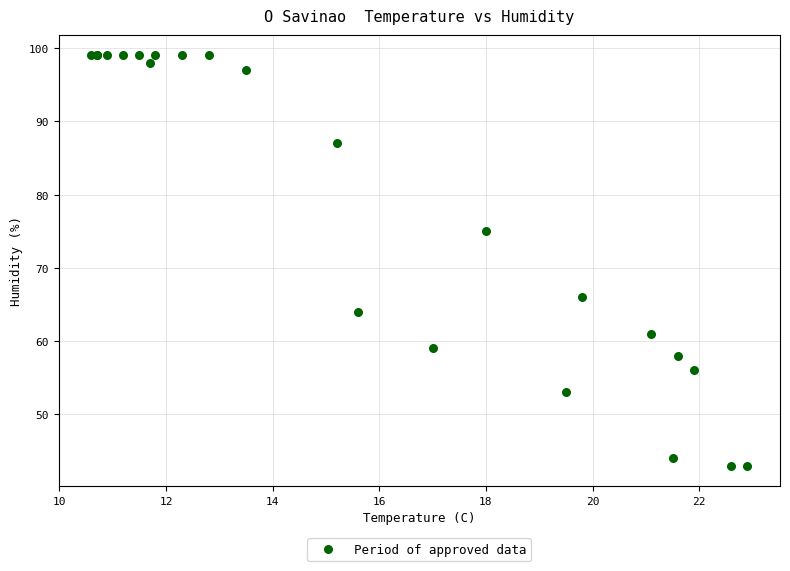

What Y value in the scatter plot is closest to 71?

75